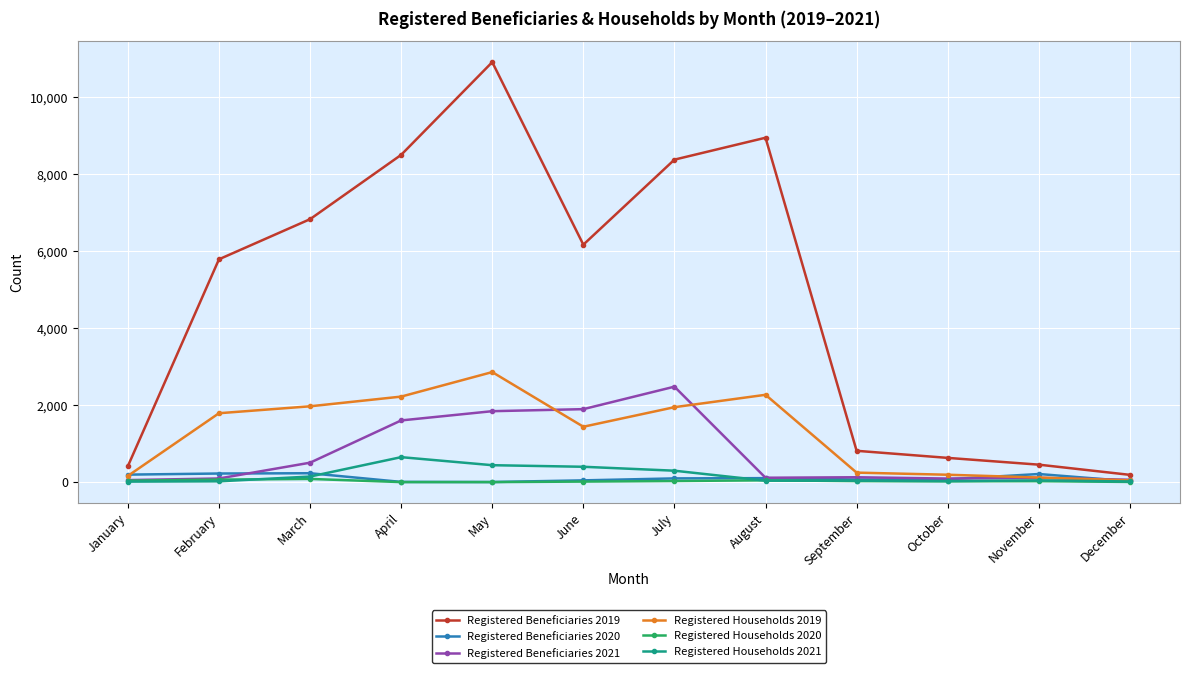

True or false: Registered Beneficiaries 2019 and Registered Households 2019 intersect in this chart.

False